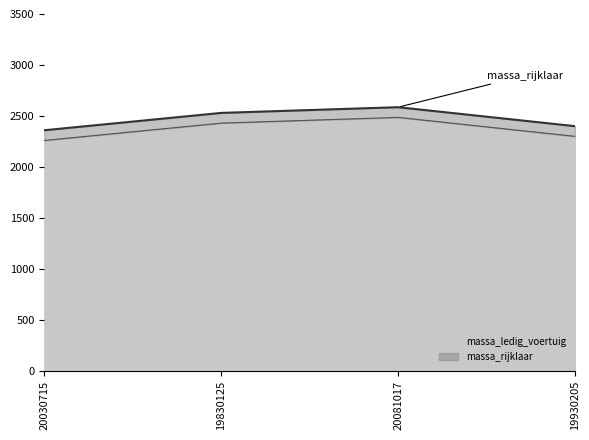

True or false: massa_ledig_voertuig has a value of 1242 at 19830125.

False